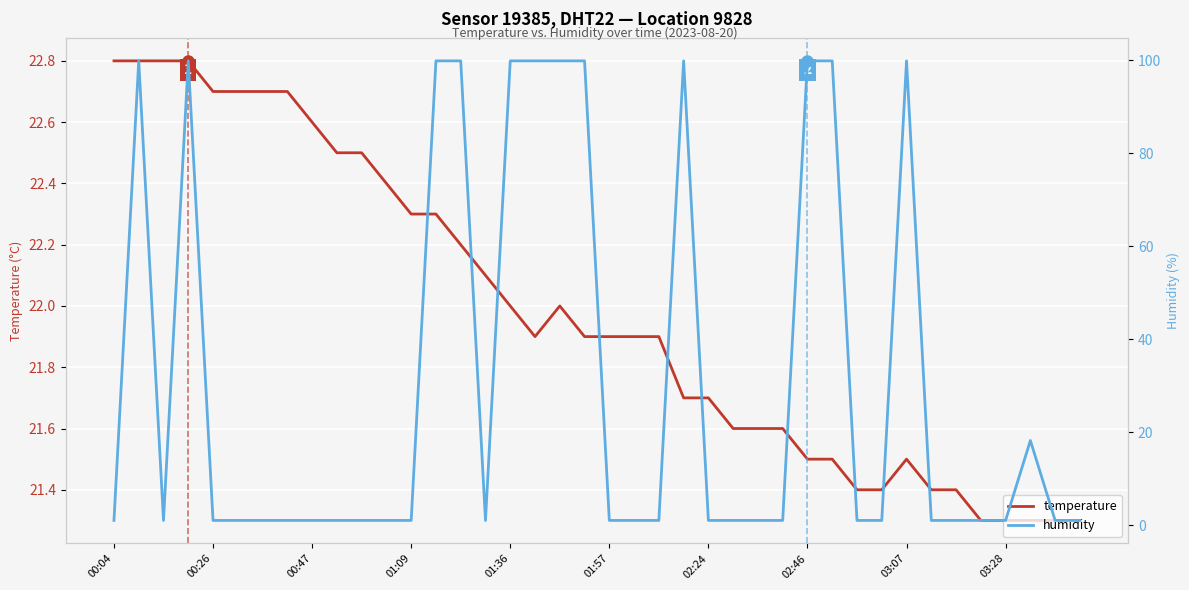

At which category does the chart reach its minimum across all series?

00:04